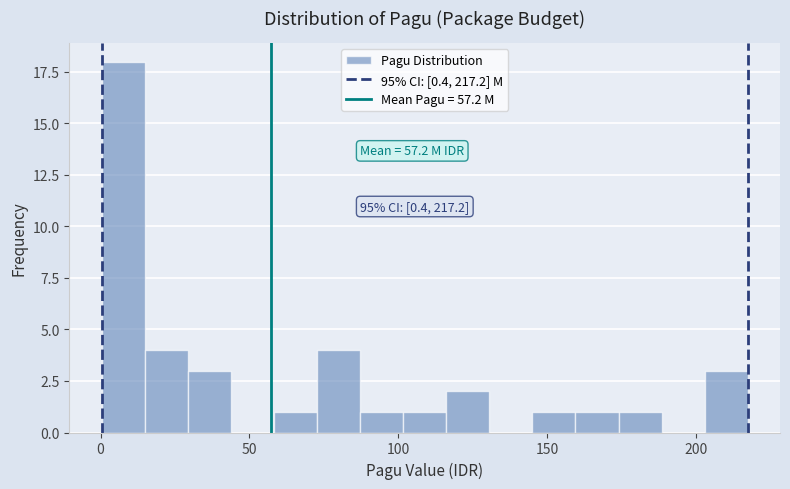

Around what value on the x-axis is the tallest bar? Give the approximate position of its centre, as read against the axis.

10